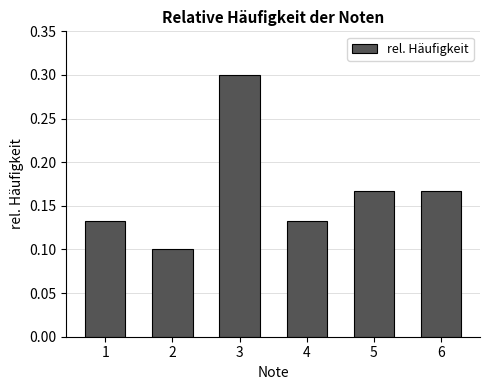

What is the greatest value displayed?

0.3